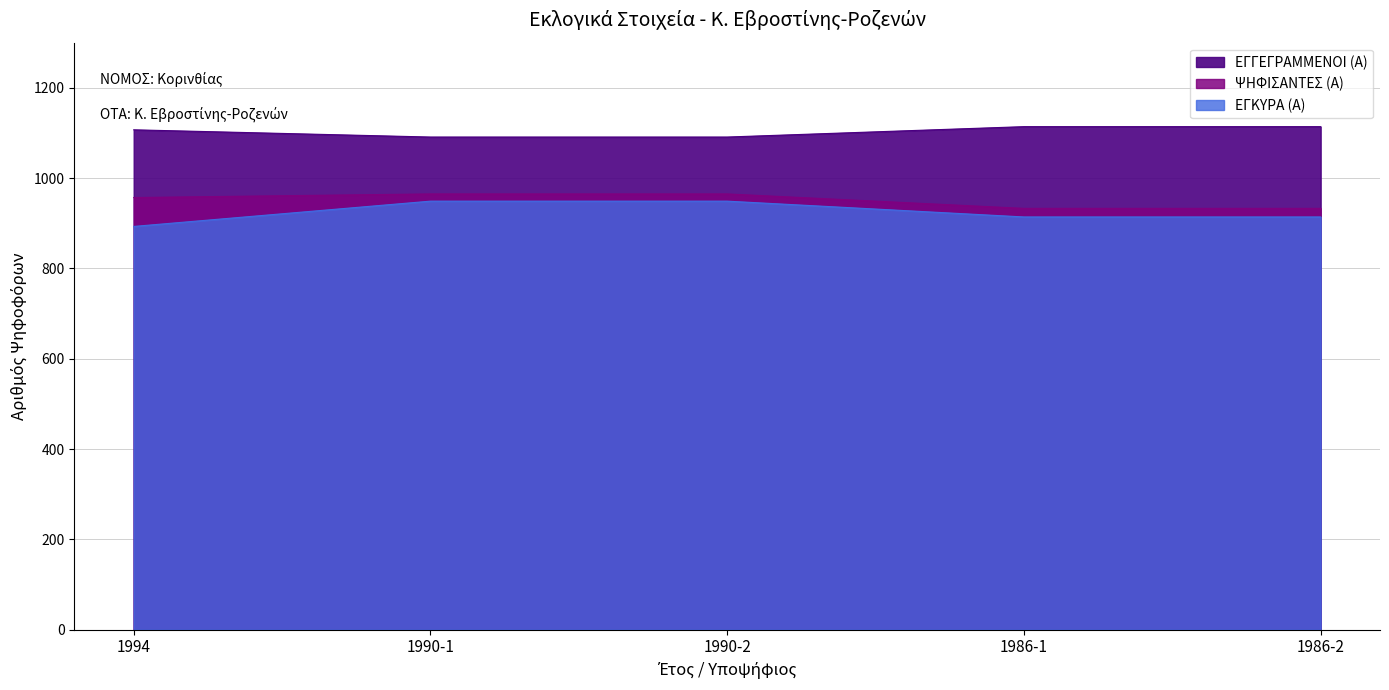

At which category is the sum across all series the highest?

1990-1